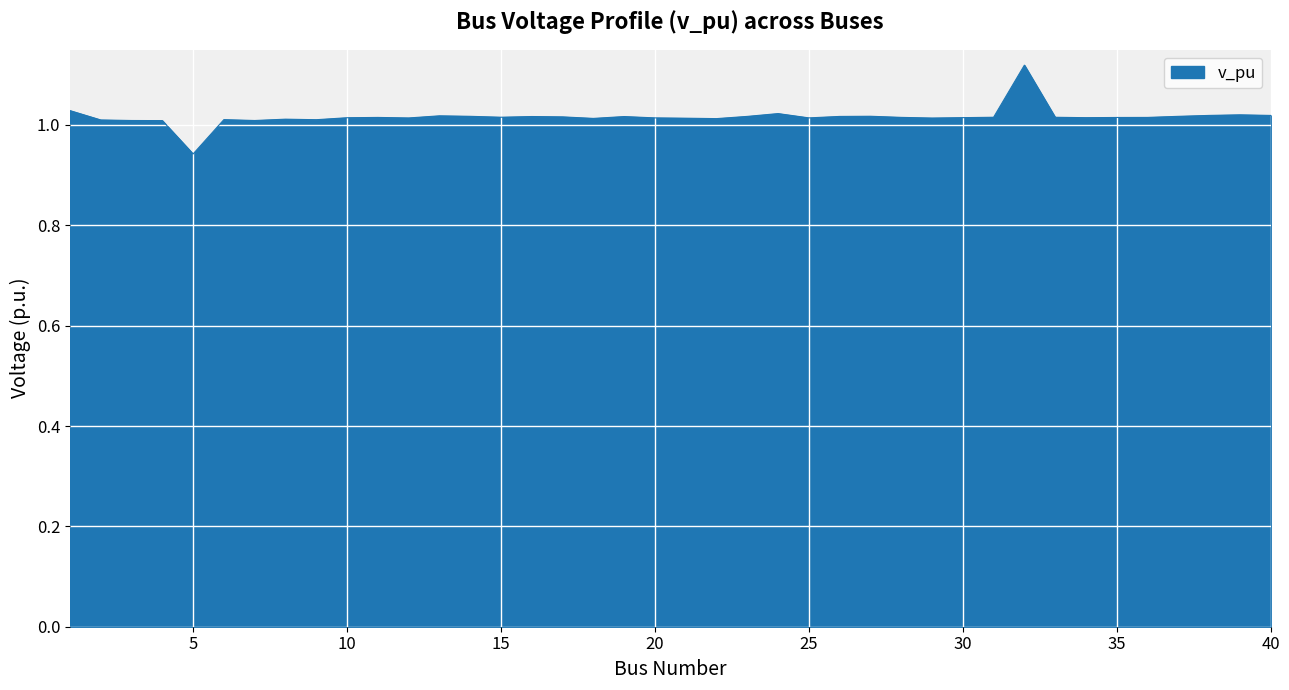

List the labels in order of value, largest first.

32, 1, 24, 39, 38, 40, 13, 27, 14, 37, 23, 26, 16, 19, 17, 15, 31, 33, 28, 36, 11, 35, 30, 34, 10, 25, 20, 12, 29, 21, 18, 22, 8, 6, 9, 2, 3, 7, 4, 5